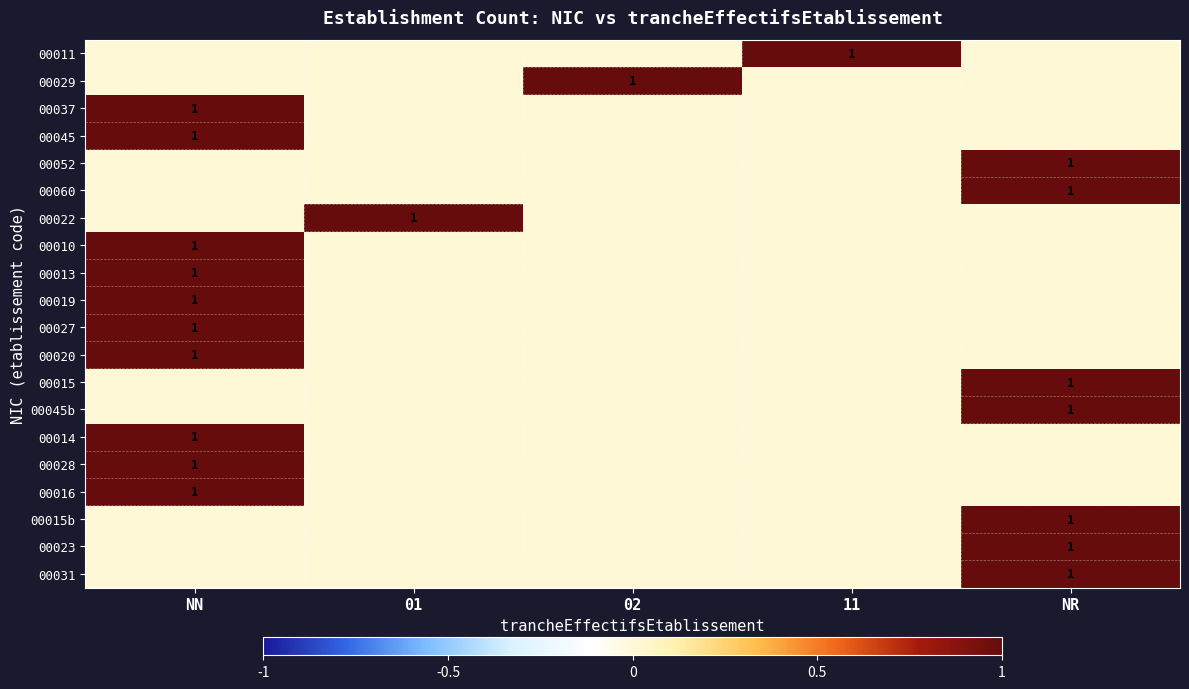

At which category does the chart reach its minimum across all series?

NN